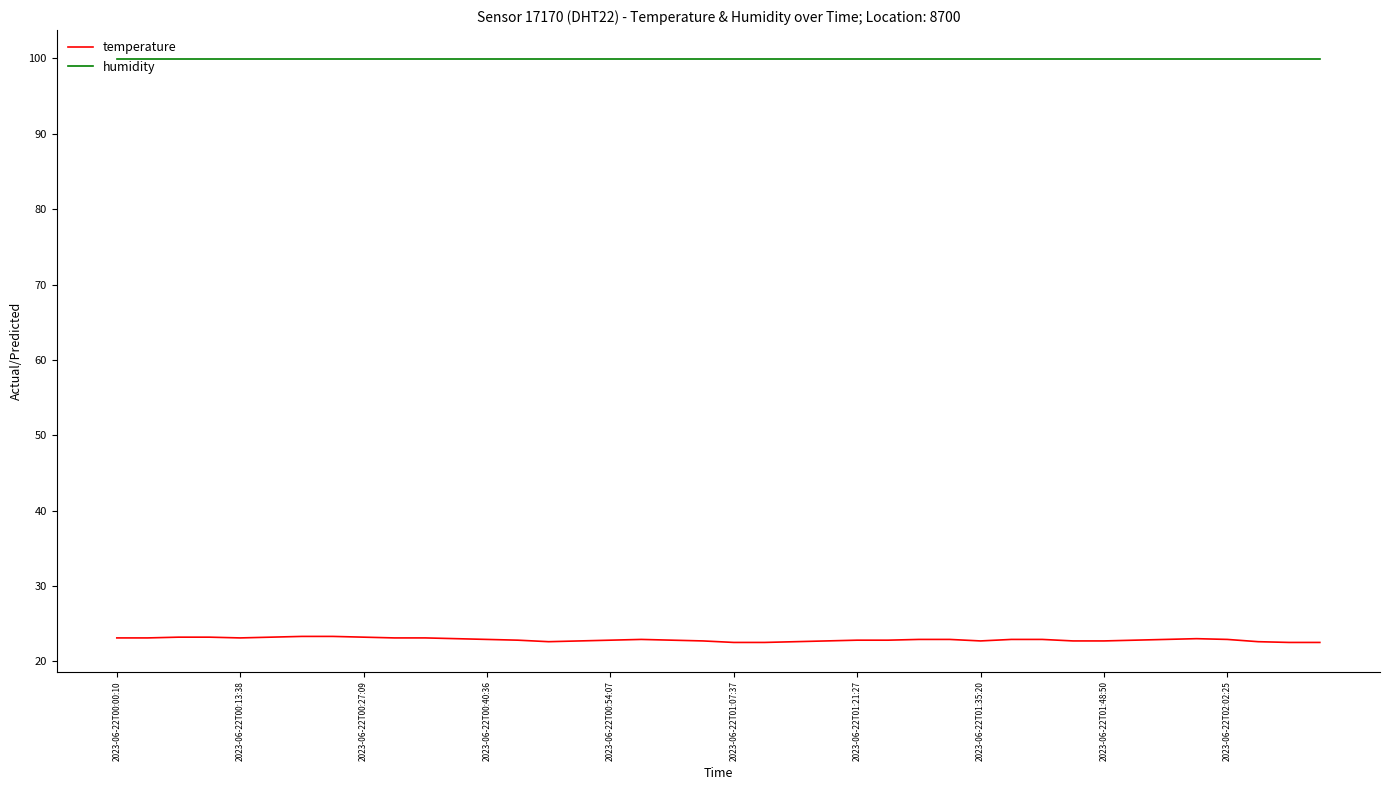

What is the lowest value of the humidity series?

99.9